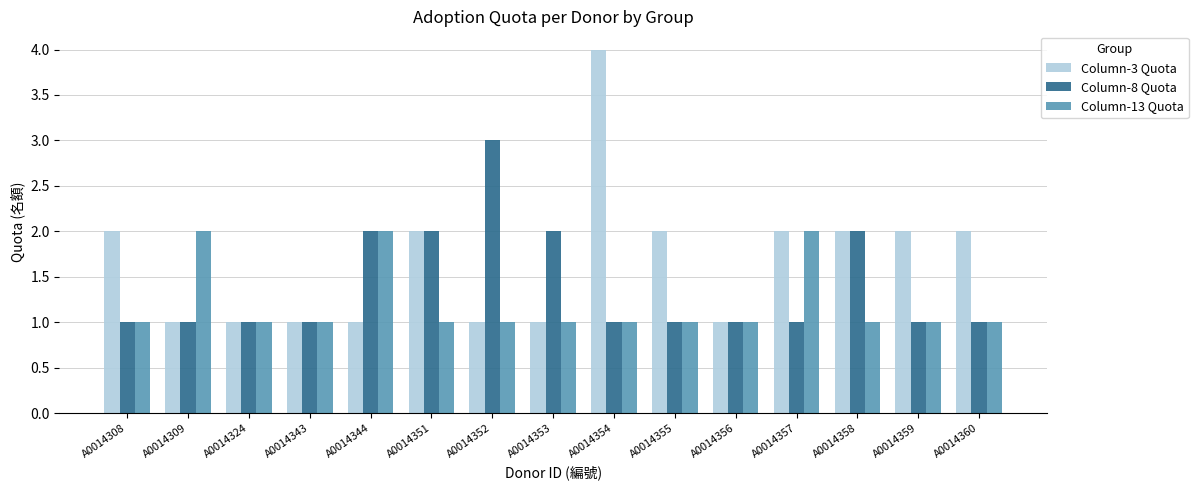

How many distinct data groups are displayed?

3